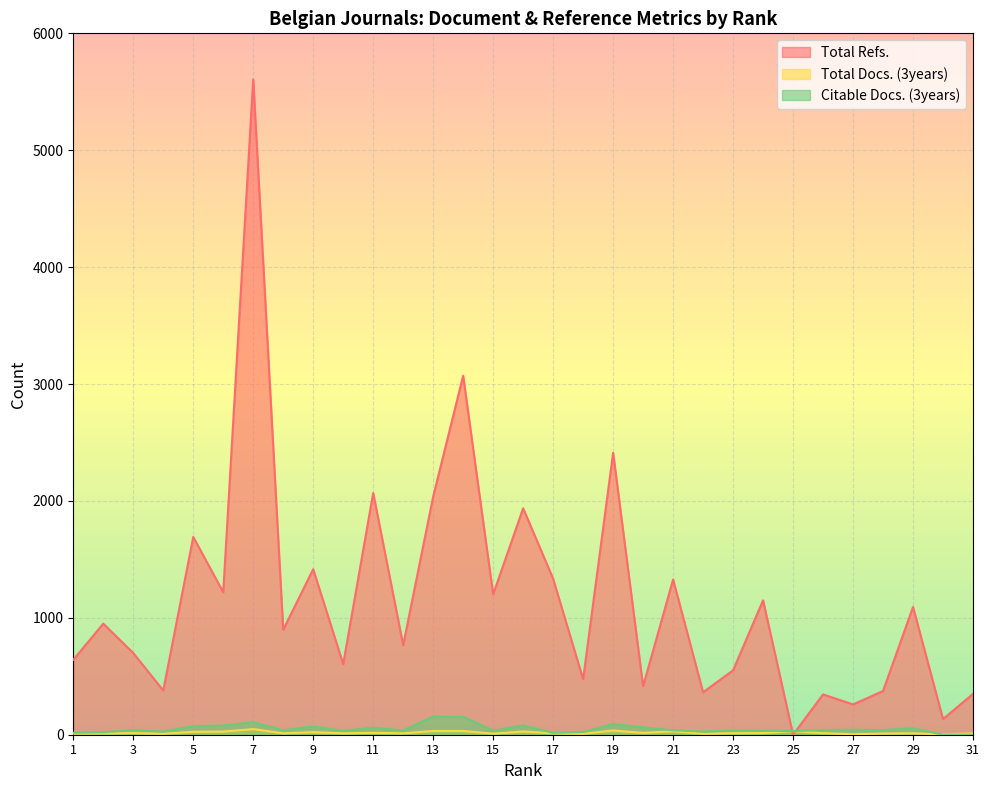

Reading right to left, transcribe all the data shown in this chart.

Total Refs.: 349	134	1093	374	259	345	0	1150	551	363	1328	415	2412	475	1334	1937	1201	3071	2038	766	2068	604	1416	898	5606	1219	1692	378	699	950	641
Total Docs. (3years): 11	3	12	10	4	13	31	14	13	8	30	16	36	8	12	28	9	32	32	12	16	12	22	12	48	27	25	8	14	11	10
Citable Docs. (3years): 0	0	56	39	42	40	31	35	37	27	38	62	91	23	16	79	35	153	155	37	60	34	70	38	106	78	72	28	40	21	17